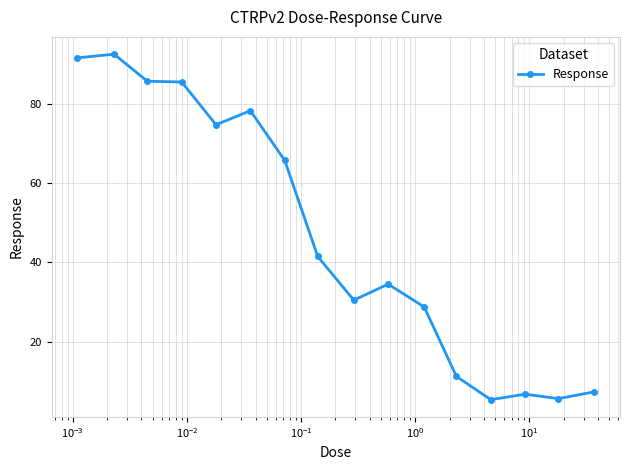

True or false: the data has more than 2 interior local peaks.

True